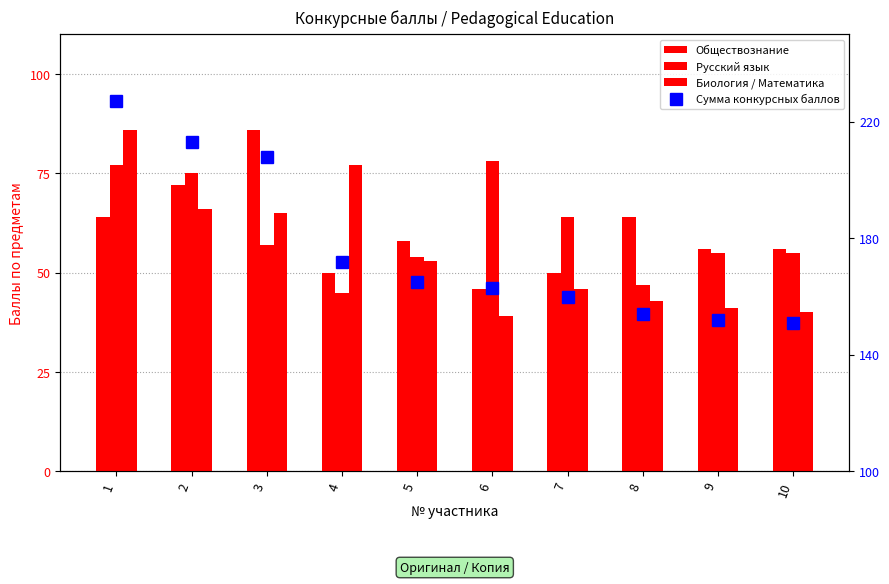

Reading left to right, list all the values displayed in this chart.

Обществознание: 1=64	2=72	3=86	4=50	5=58	6=46	7=50	8=64	9=56	10=56
Русский язык: 1=77	2=75	3=57	4=45	5=54	6=78	7=64	8=47	9=55	10=55
Биология / Математика: 1=86	2=66	3=65	4=77	5=53	6=39	7=46	8=43	9=41	10=40
Сумма конкурсных баллов: 1=227	2=213	3=208	4=172	5=165	6=163	7=160	8=154	9=152	10=151